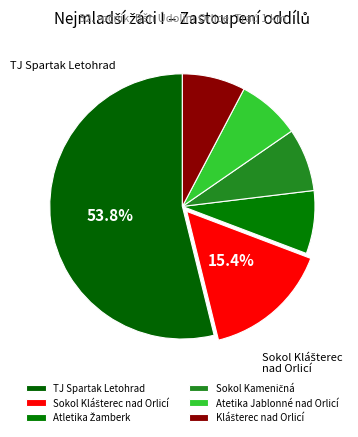

To the nearest percent, what is the average slice percentage?

17%